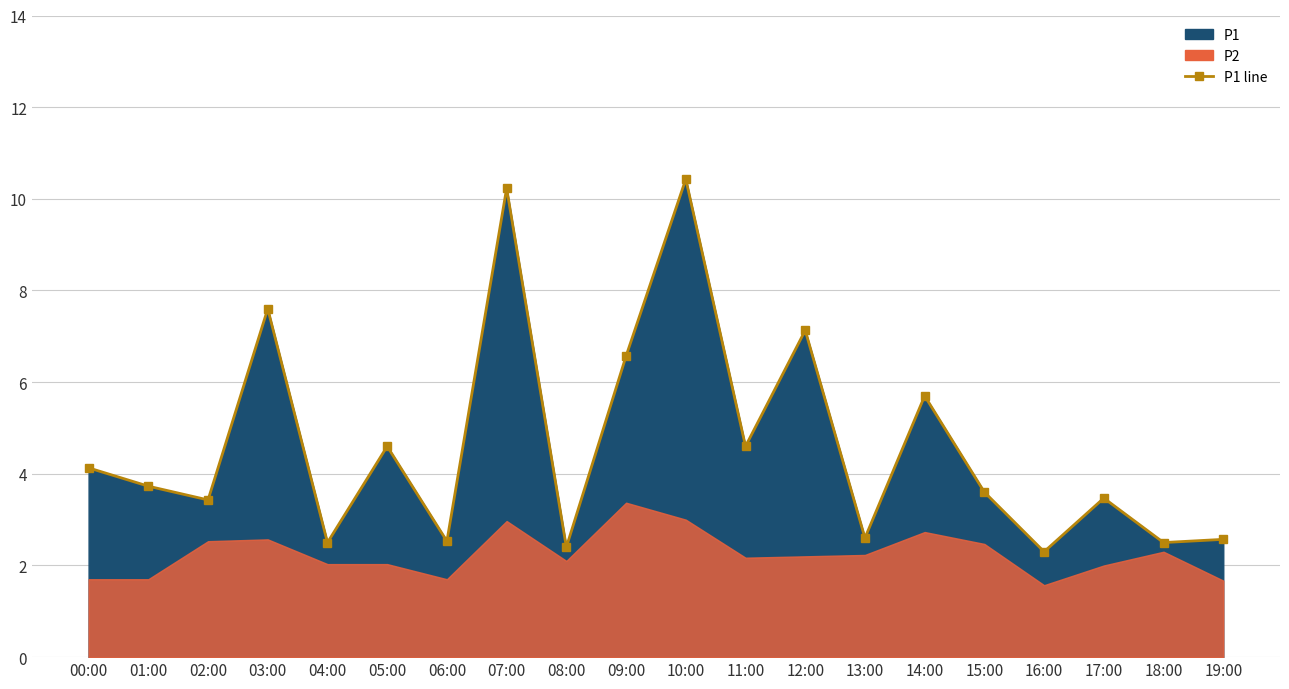

Rank the categories by value from lowest to highest.

16:00, 08:00, 04:00, 18:00, 06:00, 19:00, 13:00, 02:00, 17:00, 15:00, 01:00, 00:00, 05:00, 11:00, 14:00, 09:00, 12:00, 03:00, 07:00, 10:00